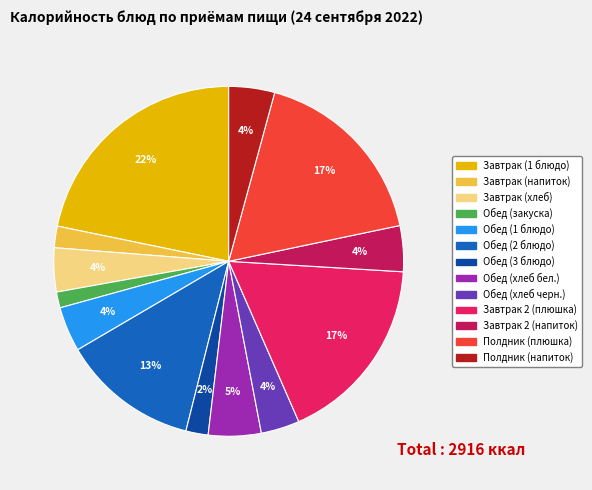

True or false: Обед (закуска) accounts for 15% of the total.

False